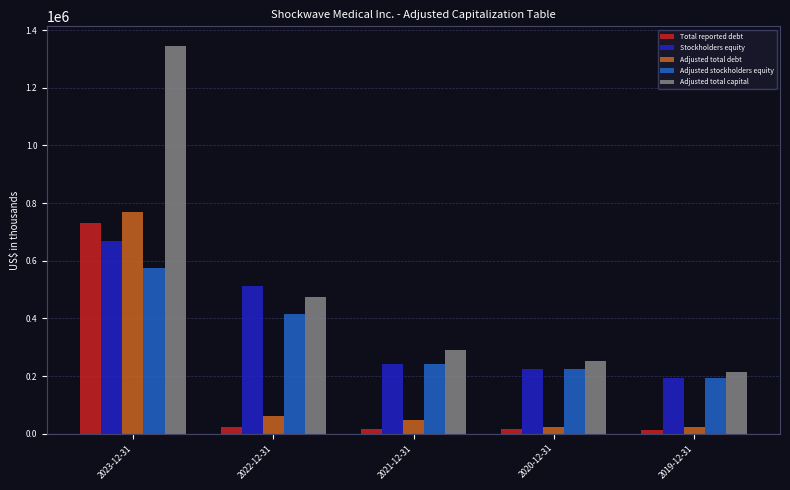

Between 2022-12-31 and 2020-12-31, which series saw the biggest shift?

Stockholders equity